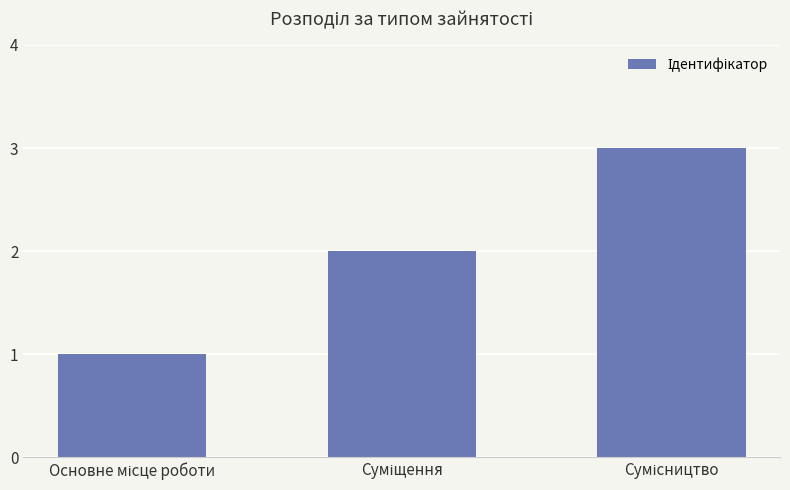

Does the chart contain stacked bars?

No